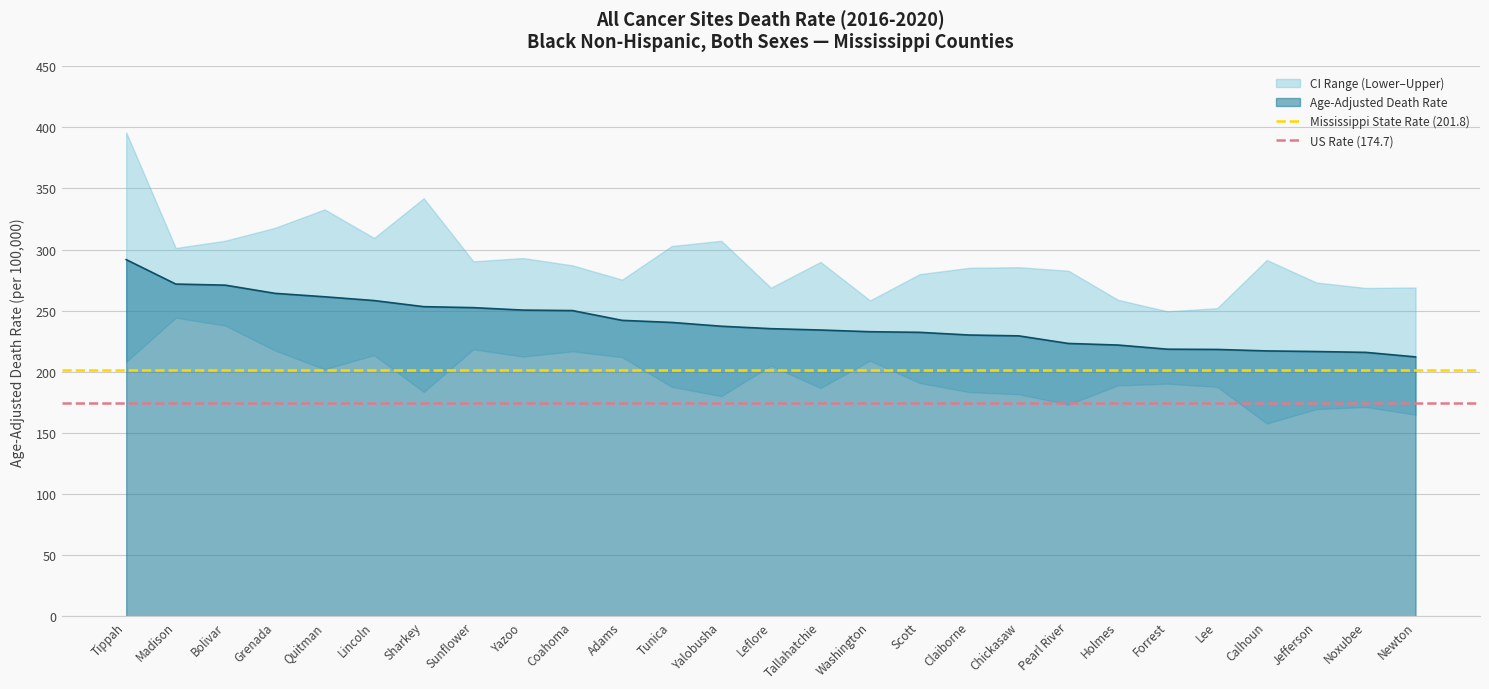

The US Rate (174.7) series shows 174.7 at Madison. True or false?

True